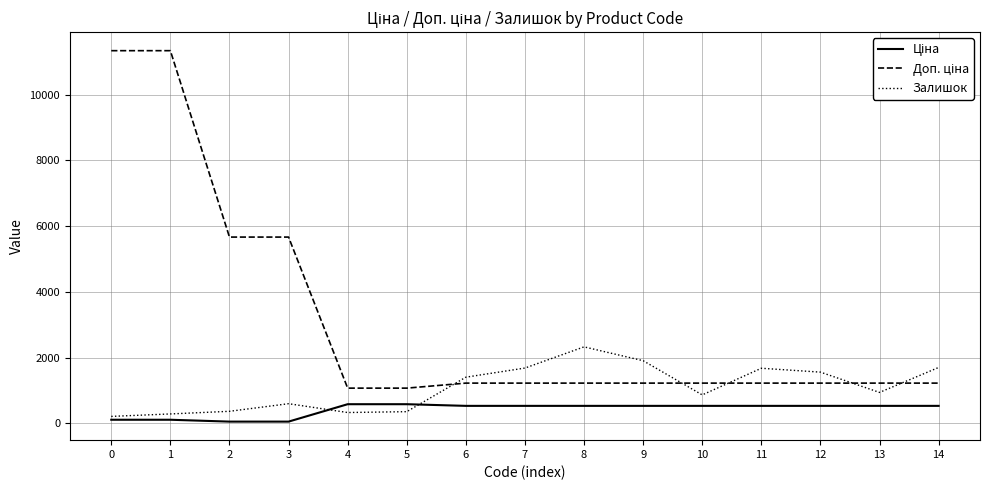

The value of Залишок at 7 is 406.1. True or false?

False